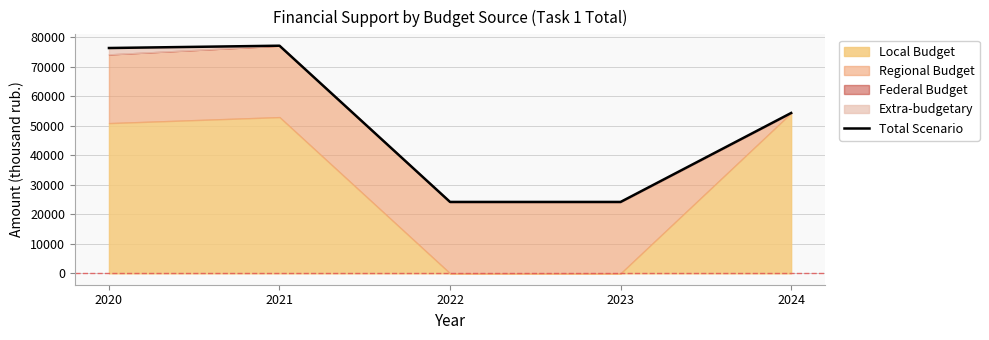

What is the difference between the values at 2020 and 2024?

22036.1